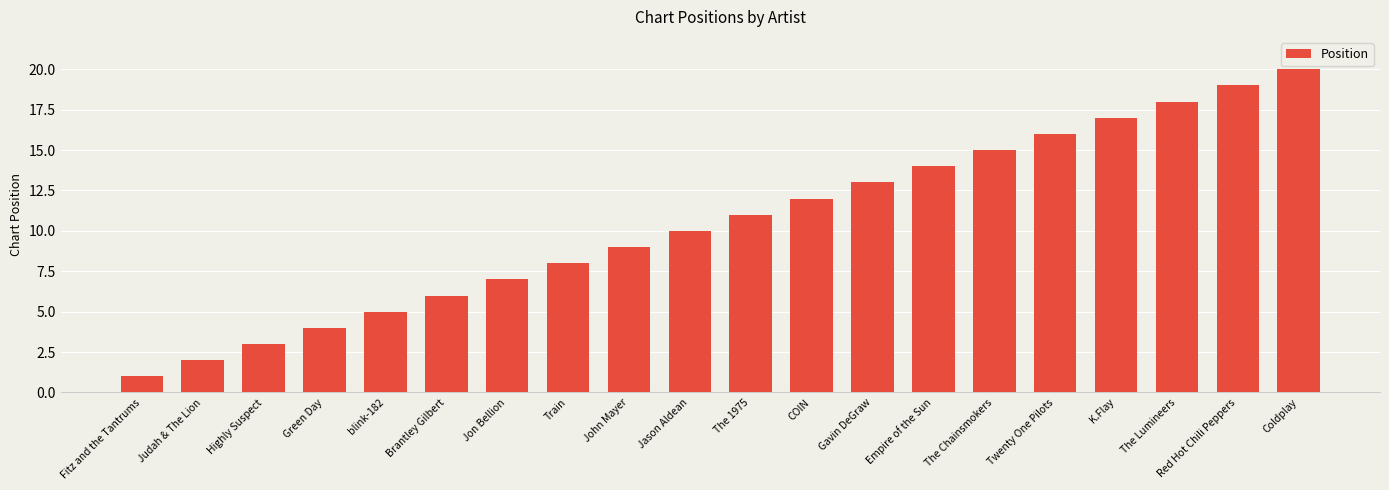

Where is the data nearest to the value 10?

Jason Aldean